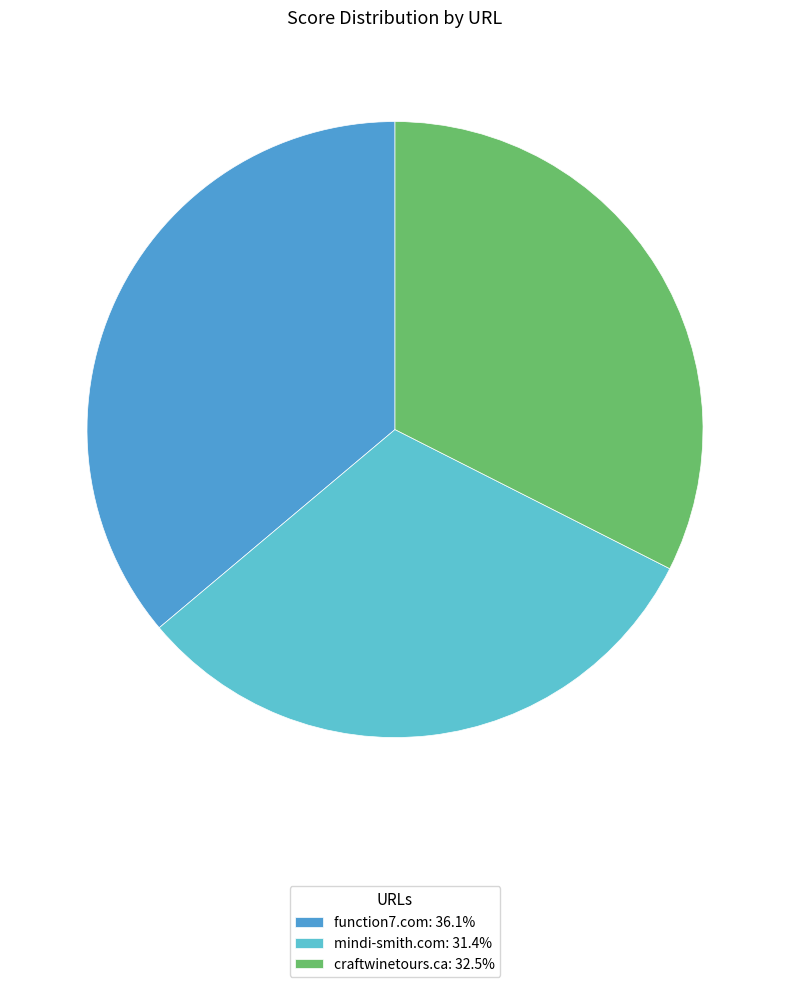

How many segments does this pie chart have?

3